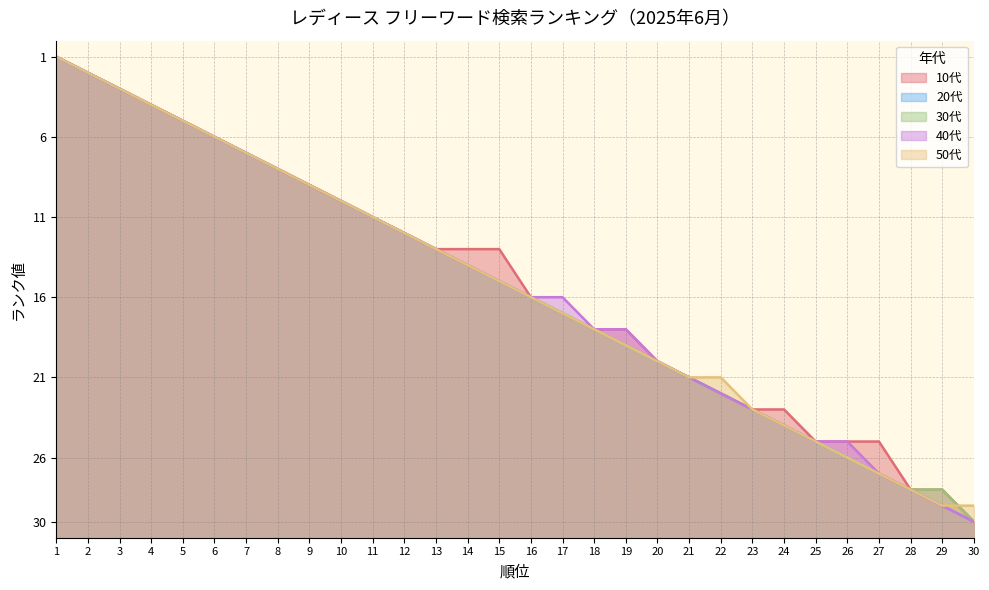

True or false: 20代 has more than 1 points higher than both neighbors.

False